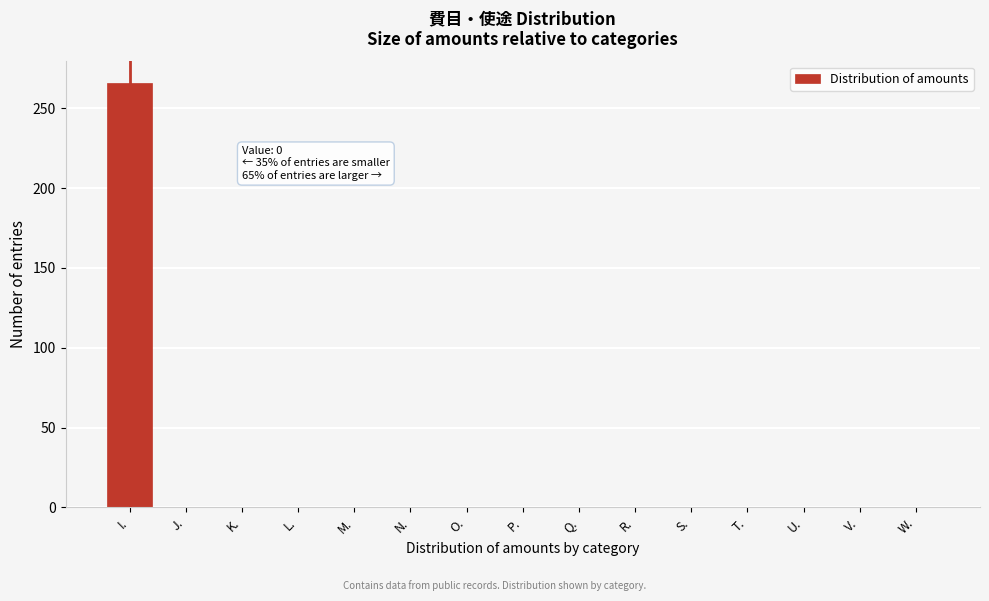

Reading left to right, list all the values displayed in this chart.

I.=266	J.=0	K.=0	L.=0	M.=0	N.=0	O.=0	P.=0	Q.=0	R.=0	S.=0	T.=0	U.=0	V.=0	W.=0